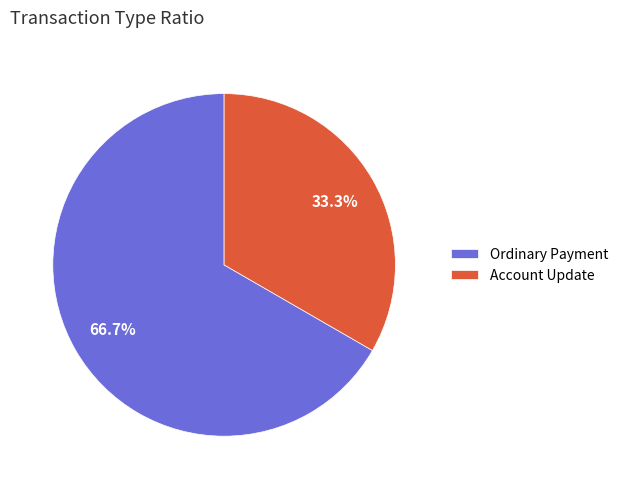

How many segments does this pie chart have?

2